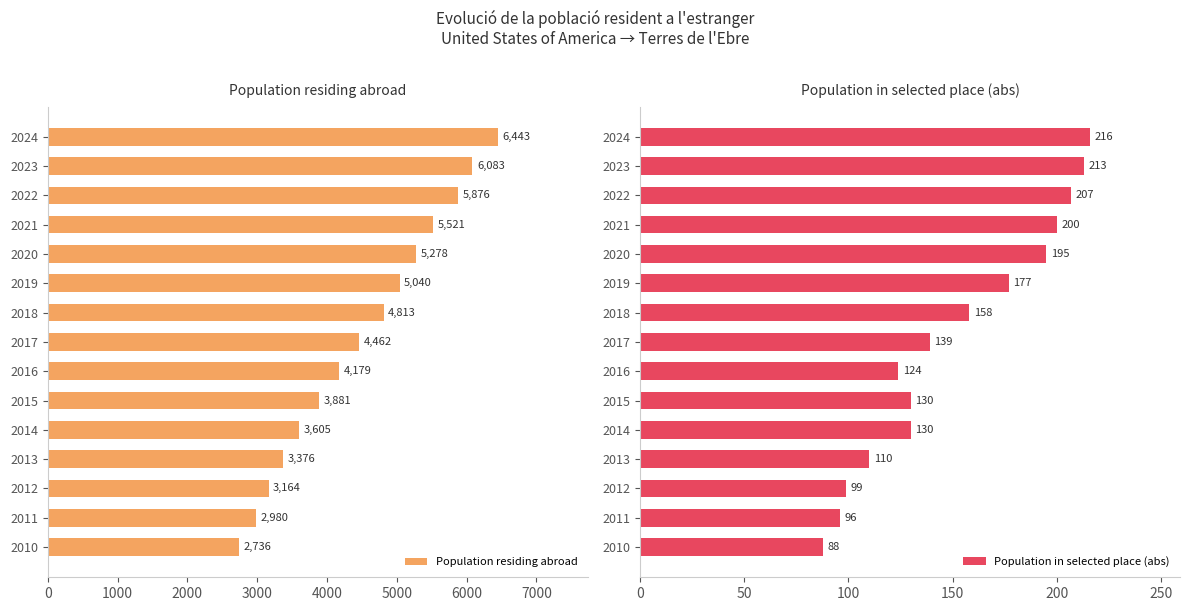

What is the highest value of the Population residing abroad series?

6443